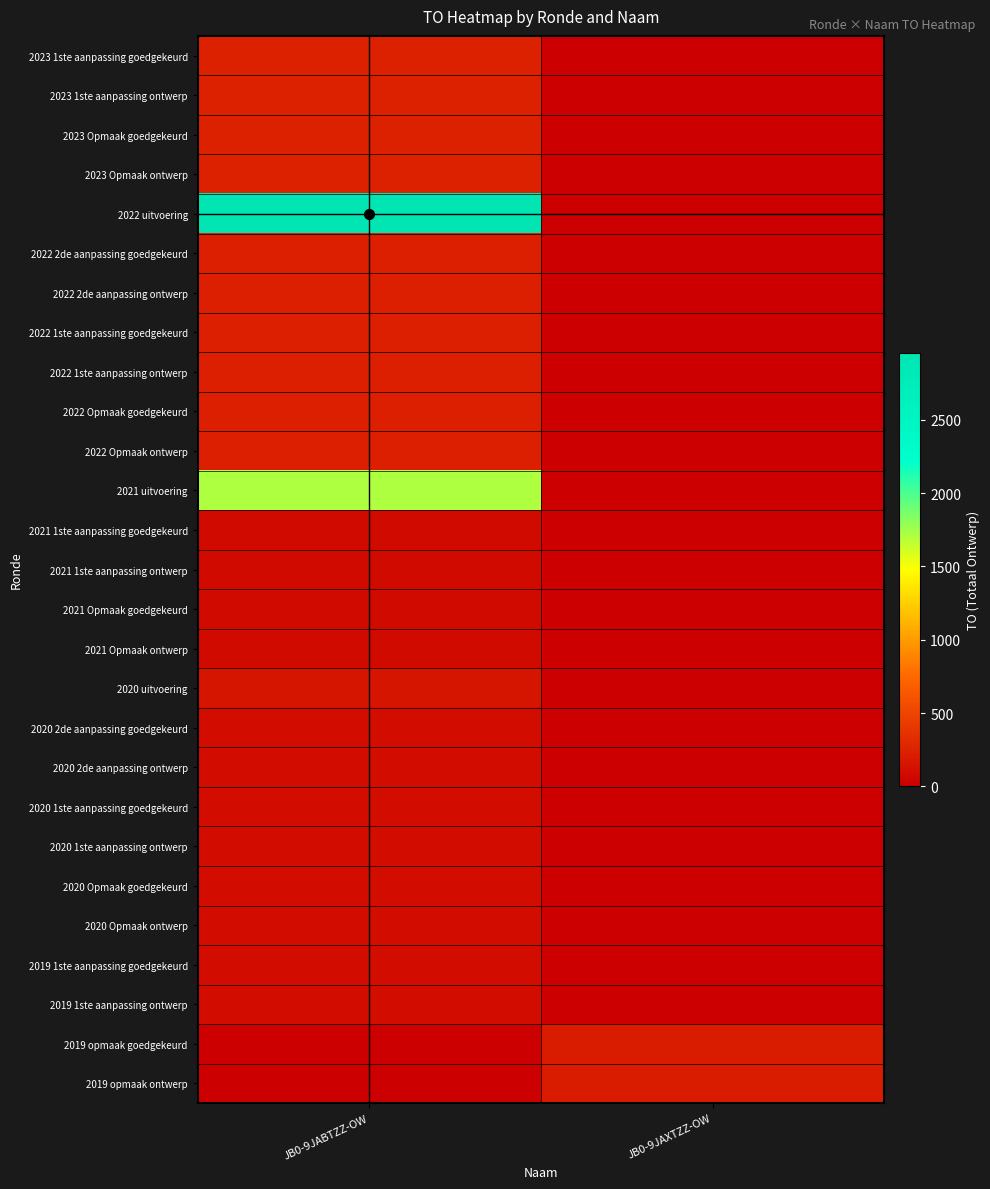

Reading left to right, extract all data points from this chart.

2023 1ste aanpassing goedgekeurd: JB0-9JABTZZ-OW=248	JB0-9JAXTZZ-OW=0
2023 1ste aanpassing ontwerp: JB0-9JABTZZ-OW=248	JB0-9JAXTZZ-OW=0
2023 Opmaak goedgekeurd: JB0-9JABTZZ-OW=248	JB0-9JAXTZZ-OW=0
2023 Opmaak ontwerp: JB0-9JABTZZ-OW=248	JB0-9JAXTZZ-OW=0
2022 uitvoering: JB0-9JABTZZ-OW=2957	JB0-9JAXTZZ-OW=0
2022 2de aanpassing goedgekeurd: JB0-9JABTZZ-OW=235	JB0-9JAXTZZ-OW=0
2022 2de aanpassing ontwerp: JB0-9JABTZZ-OW=235	JB0-9JAXTZZ-OW=0
2022 1ste aanpassing goedgekeurd: JB0-9JABTZZ-OW=235	JB0-9JAXTZZ-OW=0
2022 1ste aanpassing ontwerp: JB0-9JABTZZ-OW=235	JB0-9JAXTZZ-OW=0
2022 Opmaak goedgekeurd: JB0-9JABTZZ-OW=235	JB0-9JAXTZZ-OW=0
2022 Opmaak ontwerp: JB0-9JABTZZ-OW=235	JB0-9JAXTZZ-OW=0
2021 uitvoering: JB0-9JABTZZ-OW=1710	JB0-9JAXTZZ-OW=0
2021 1ste aanpassing goedgekeurd: JB0-9JABTZZ-OW=77	JB0-9JAXTZZ-OW=0
2021 1ste aanpassing ontwerp: JB0-9JABTZZ-OW=77	JB0-9JAXTZZ-OW=0
2021 Opmaak goedgekeurd: JB0-9JABTZZ-OW=77	JB0-9JAXTZZ-OW=0
2021 Opmaak ontwerp: JB0-9JABTZZ-OW=77	JB0-9JAXTZZ-OW=0
2020 uitvoering: JB0-9JABTZZ-OW=157	JB0-9JAXTZZ-OW=0
2020 2de aanpassing goedgekeurd: JB0-9JABTZZ-OW=100	JB0-9JAXTZZ-OW=0
2020 2de aanpassing ontwerp: JB0-9JABTZZ-OW=100	JB0-9JAXTZZ-OW=0
2020 1ste aanpassing goedgekeurd: JB0-9JABTZZ-OW=100	JB0-9JAXTZZ-OW=0
2020 1ste aanpassing ontwerp: JB0-9JABTZZ-OW=100	JB0-9JAXTZZ-OW=0
2020 Opmaak goedgekeurd: JB0-9JABTZZ-OW=100	JB0-9JAXTZZ-OW=0
2020 Opmaak ontwerp: JB0-9JABTZZ-OW=100	JB0-9JAXTZZ-OW=0
2019 1ste aanpassing goedgekeurd: JB0-9JABTZZ-OW=100	JB0-9JAXTZZ-OW=0
2019 1ste aanpassing ontwerp: JB0-9JABTZZ-OW=100	JB0-9JAXTZZ-OW=0
2019 opmaak goedgekeurd: JB0-9JABTZZ-OW=0	JB0-9JAXTZZ-OW=204
2019 opmaak ontwerp: JB0-9JABTZZ-OW=0	JB0-9JAXTZZ-OW=204